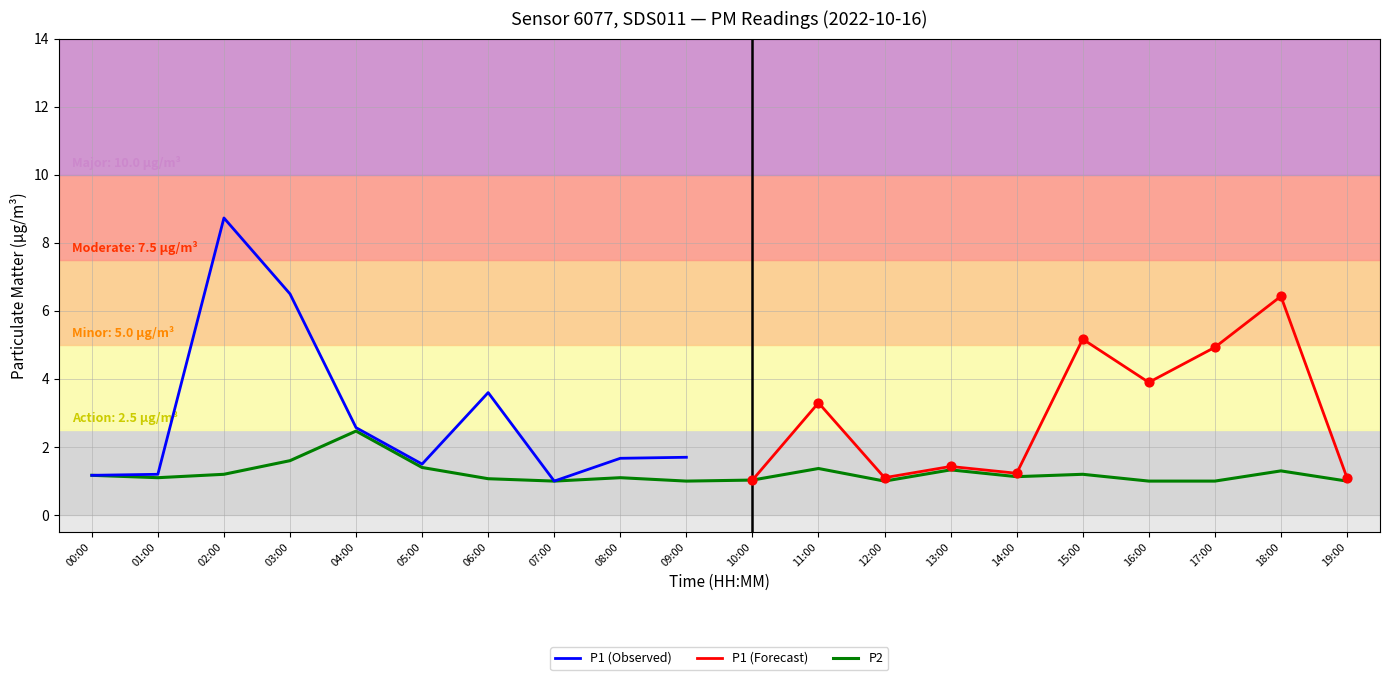

What is the change in value from 04:00 to 14:00?

-1.3